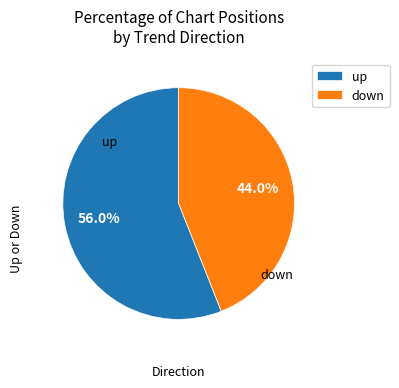

True or false: up accounts for 66% of the total.

False